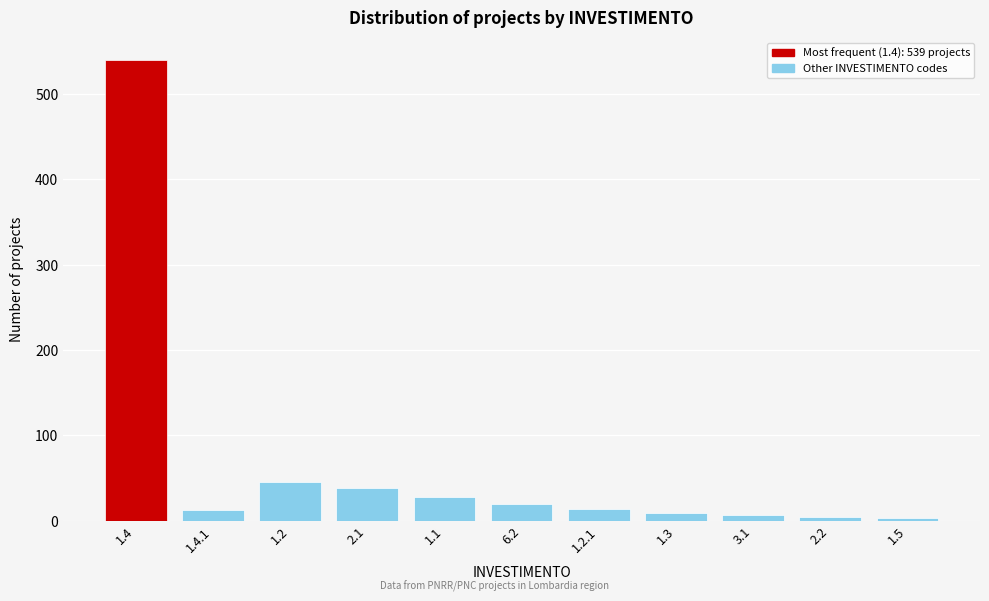

What is the greatest value displayed?

539